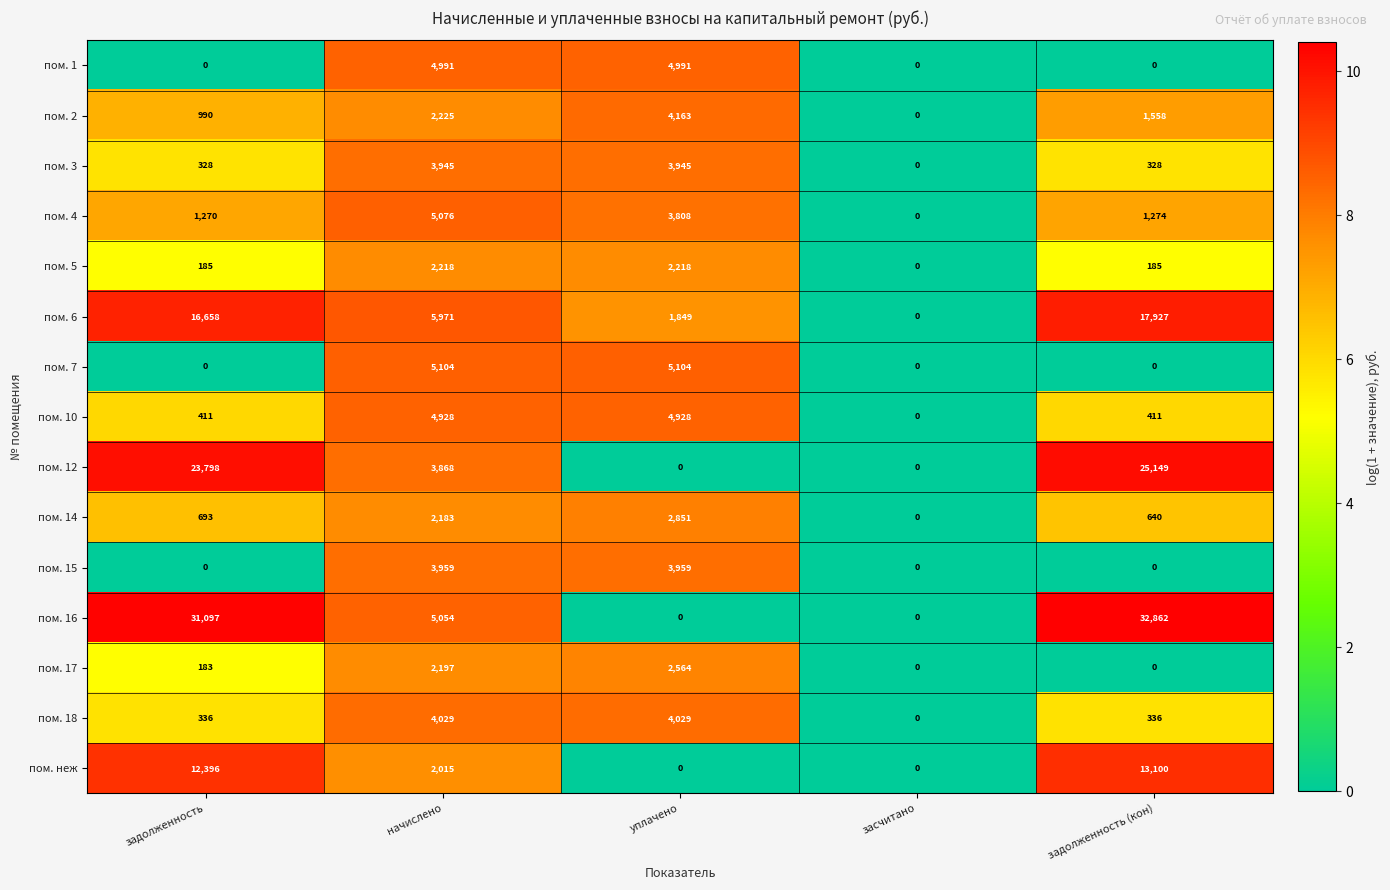

Count the пом. 7 values in the range 0 to 5104.

5